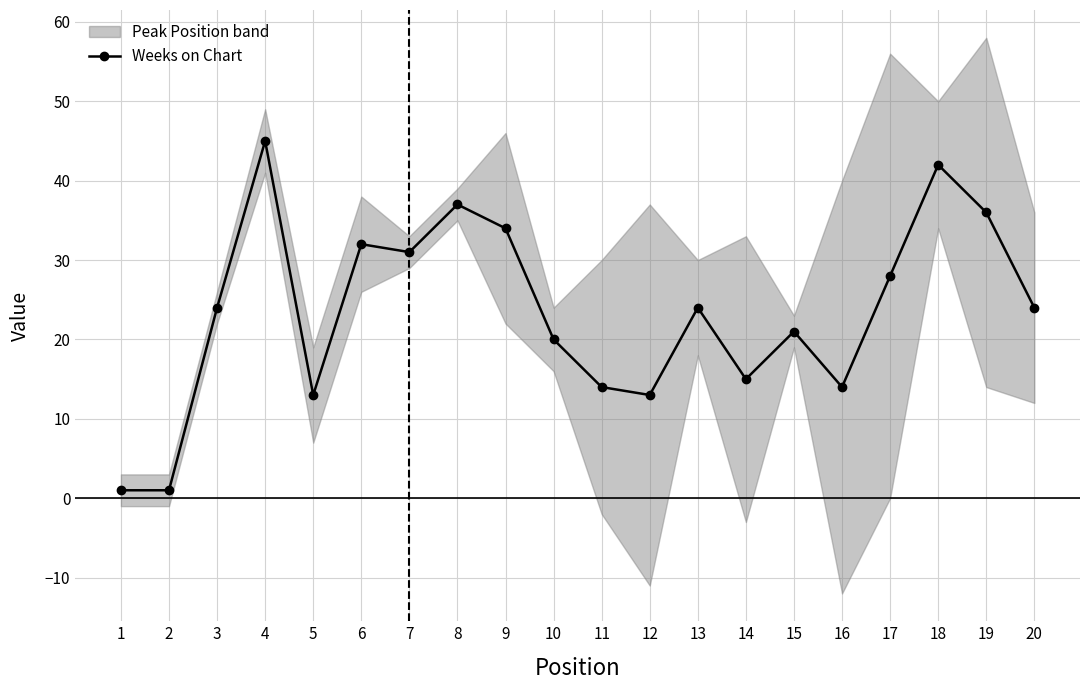

At which label does the data first exceed 24?

4